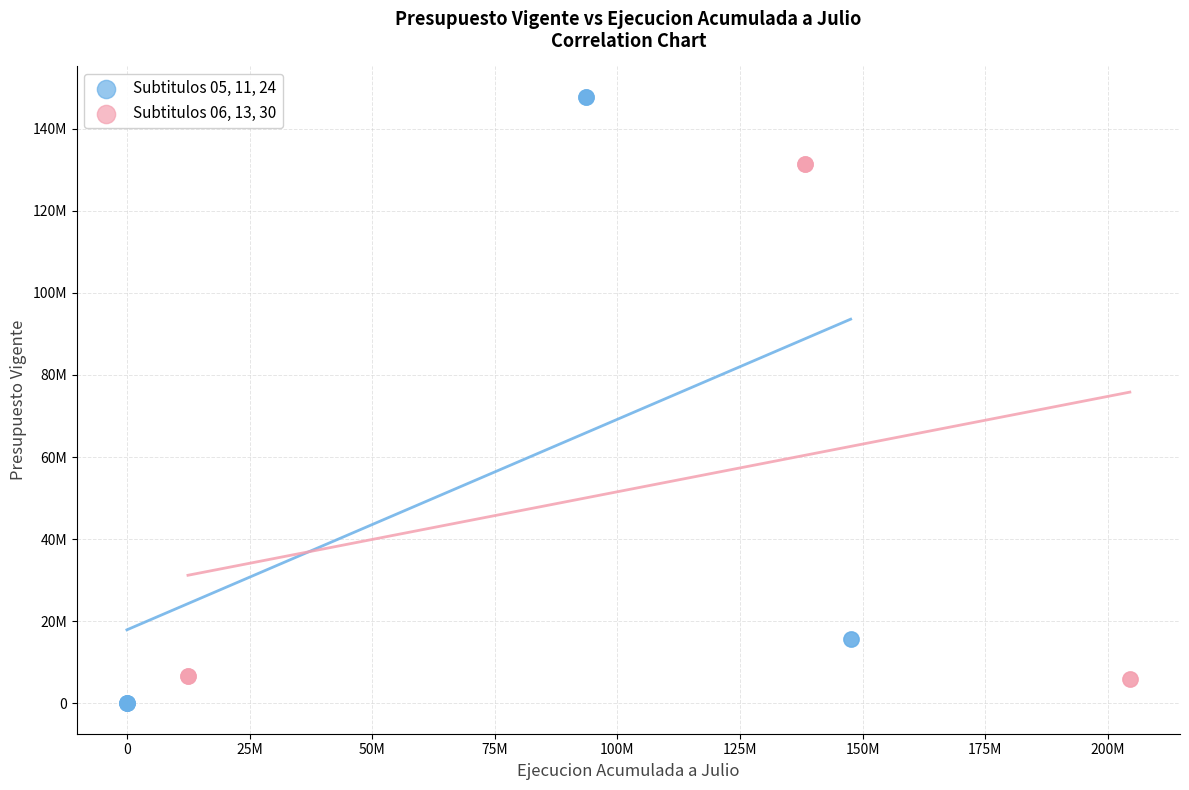

What are all the series names shown in the legend?

Subtitulos 05, 11, 24, Subtitulos 06, 13, 30